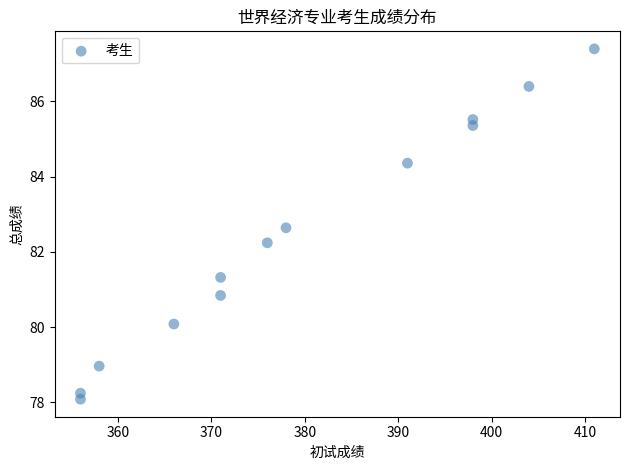

What Y value in the scatter plot is closest to 82?

82.2